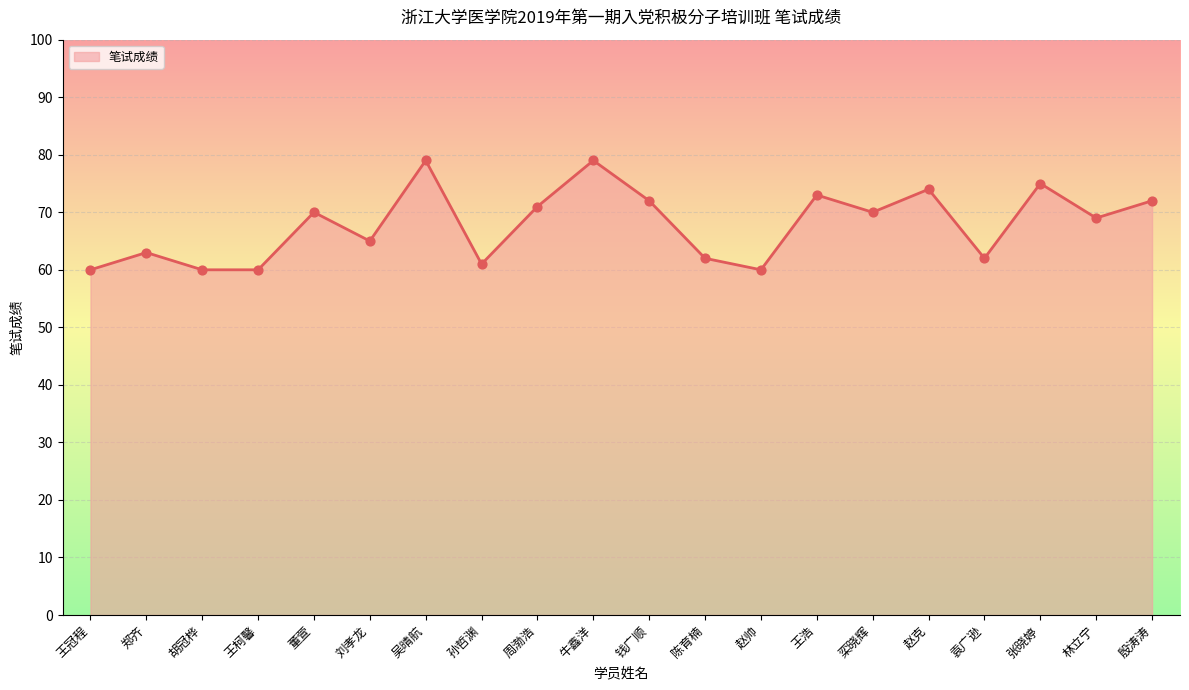

What is the change in value from 刘孝龙 to 林立宁?

+4